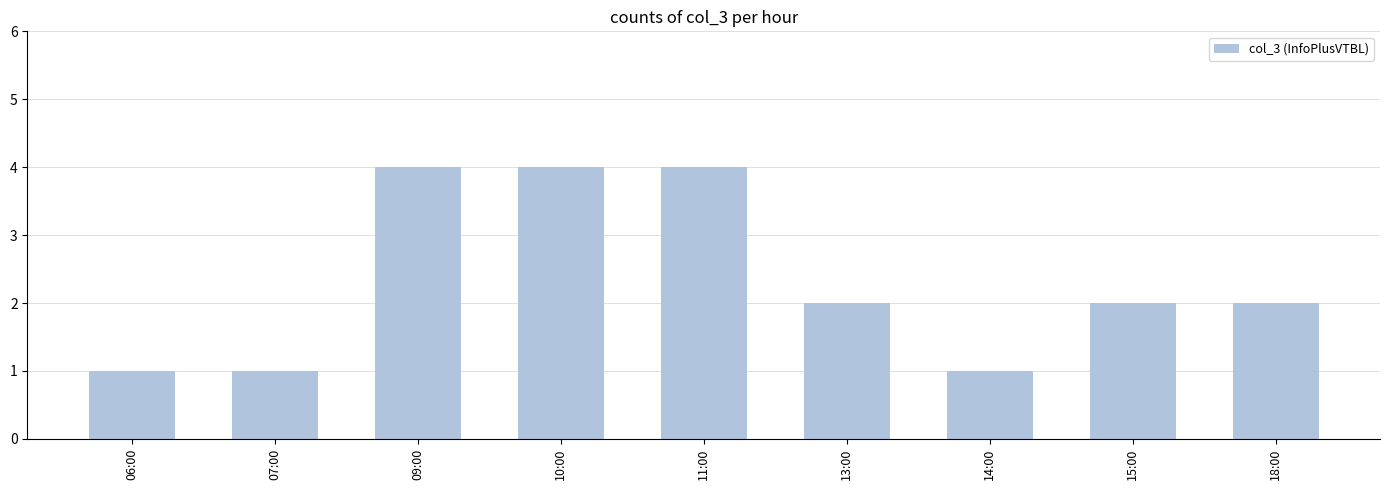

What is the difference between the values at 15:00 and 07:00?

1